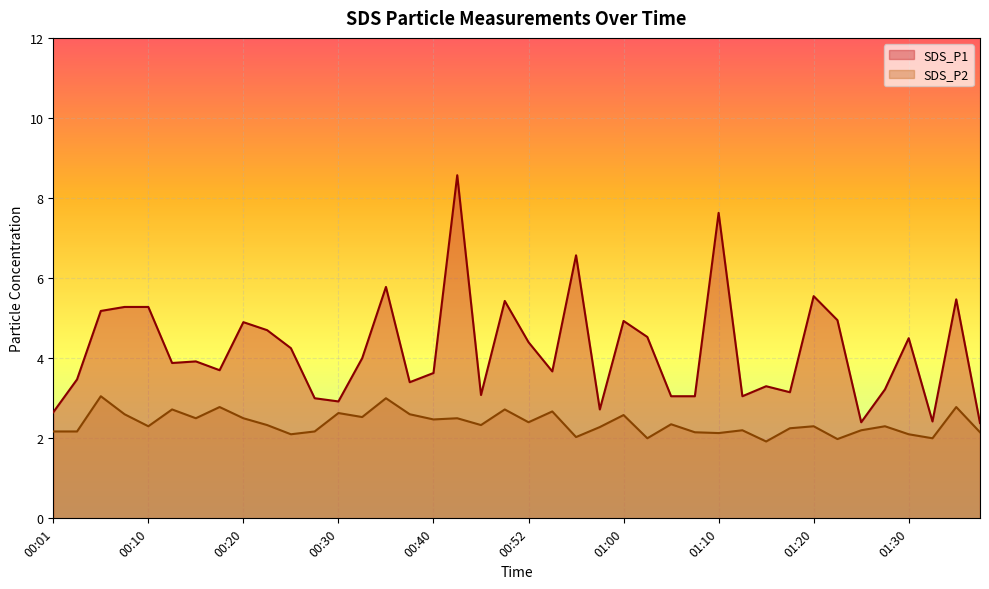

What is the highest value of the SDS_P2 series?

3.0